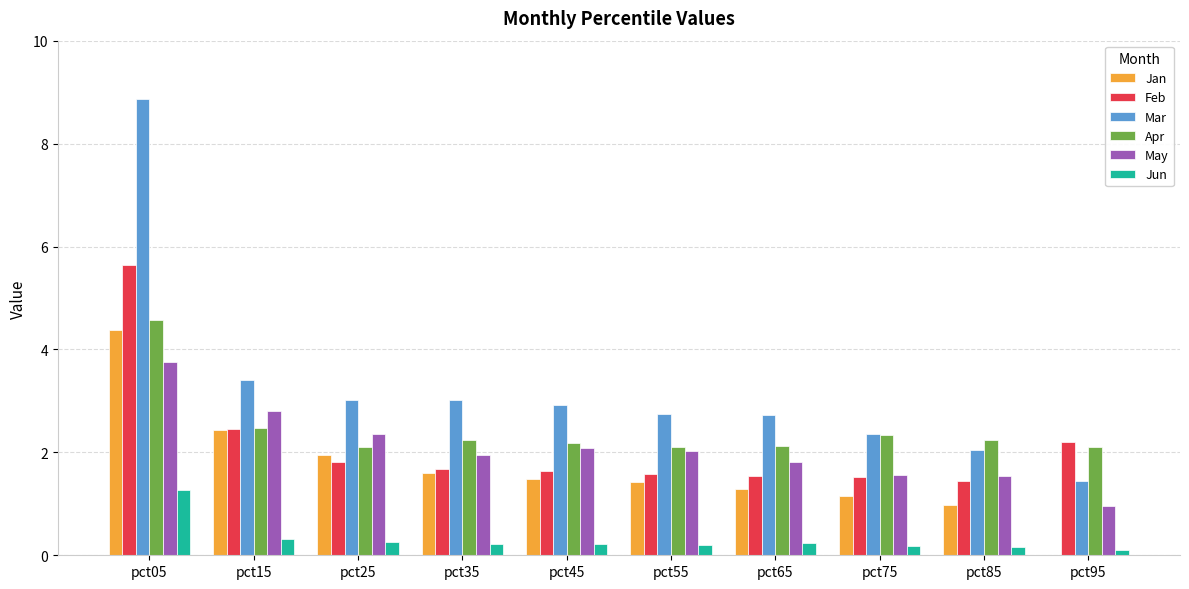

True or false: Feb has a value of 0.8 at pct55.

False